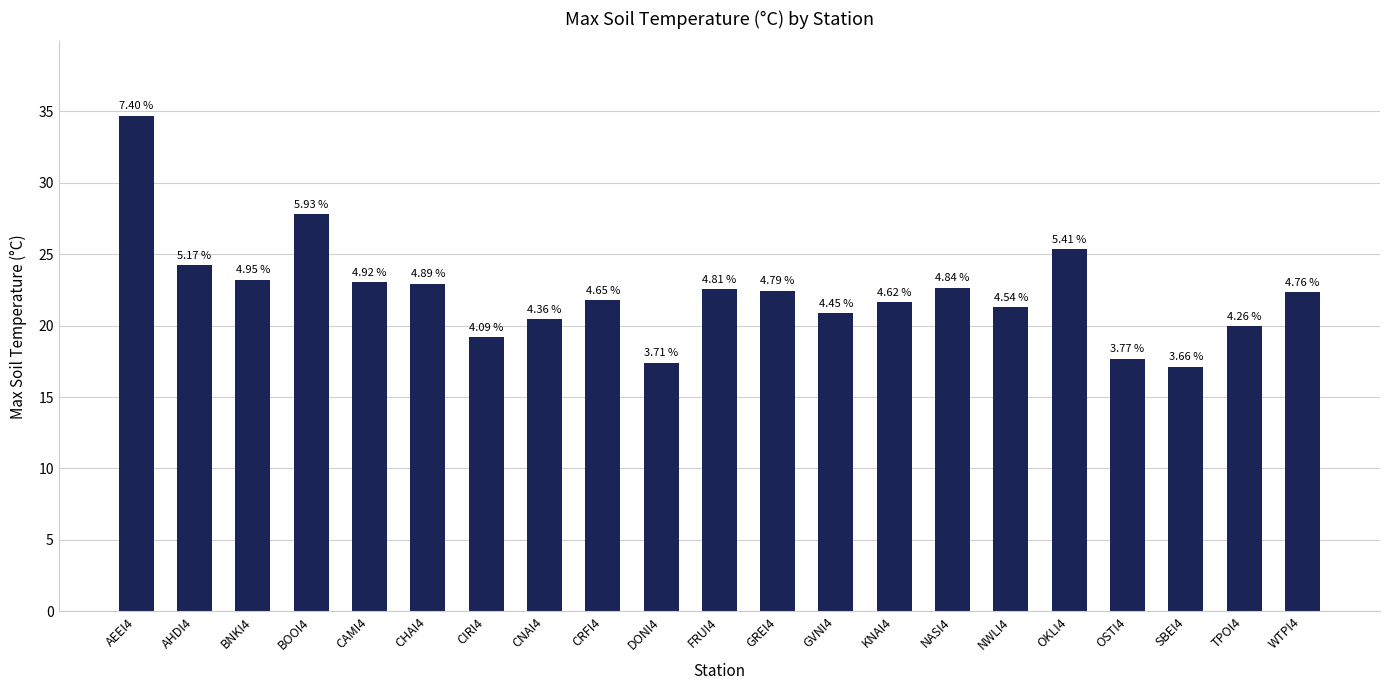

Read the value at CRFI4.

21.8